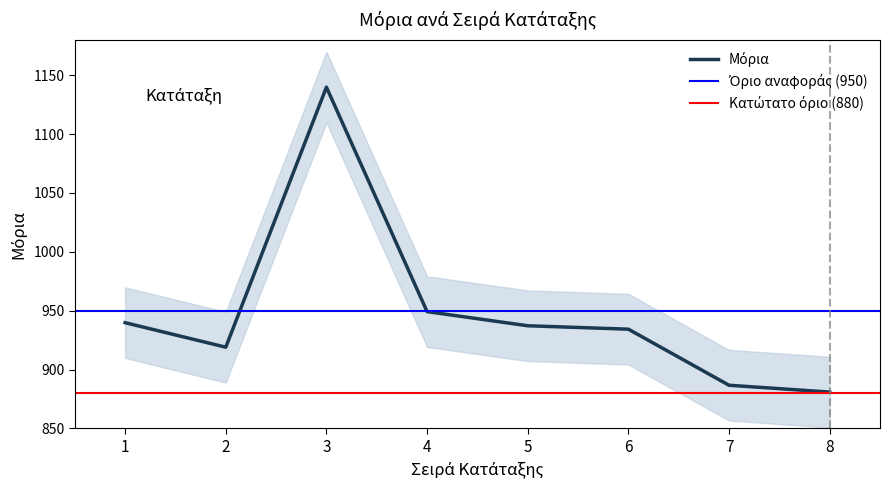

At which label is the value closest to 1010?

4